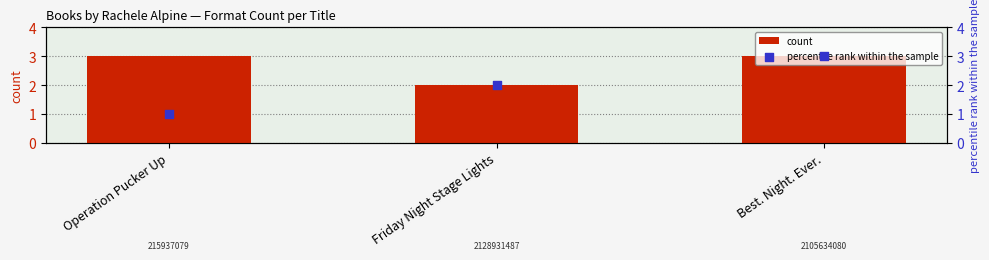

Which series has the largest total across all categories?

count